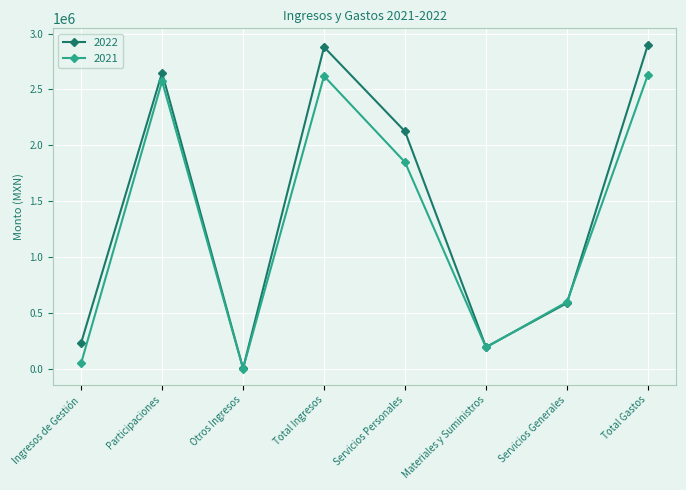

At which label is 2022 closest to 1451475?

Servicios Personales